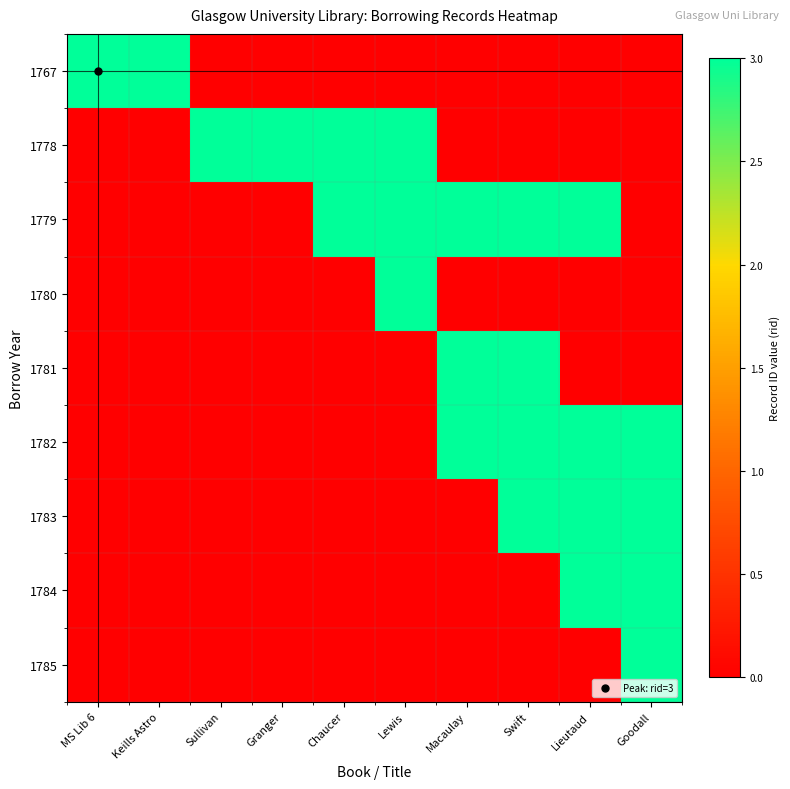

Reading left to right, transcribe all the data shown in this chart.

1767: MS Lib 6=3	Keills Astro=3	Sullivan=0	Granger=0	Chaucer=0	Lewis=0	Macaulay=0	Swift=0	Lieutaud=0	Goodall=0
1778: MS Lib 6=0	Keills Astro=0	Sullivan=3	Granger=3	Chaucer=3	Lewis=3	Macaulay=0	Swift=0	Lieutaud=0	Goodall=0
1779: MS Lib 6=0	Keills Astro=0	Sullivan=0	Granger=0	Chaucer=3	Lewis=3	Macaulay=3	Swift=3	Lieutaud=3	Goodall=0
1780: MS Lib 6=0	Keills Astro=0	Sullivan=0	Granger=0	Chaucer=0	Lewis=3	Macaulay=0	Swift=0	Lieutaud=0	Goodall=0
1781: MS Lib 6=0	Keills Astro=0	Sullivan=0	Granger=0	Chaucer=0	Lewis=0	Macaulay=3	Swift=3	Lieutaud=0	Goodall=0
1782: MS Lib 6=0	Keills Astro=0	Sullivan=0	Granger=0	Chaucer=0	Lewis=0	Macaulay=3	Swift=3	Lieutaud=3	Goodall=3
1783: MS Lib 6=0	Keills Astro=0	Sullivan=0	Granger=0	Chaucer=0	Lewis=0	Macaulay=0	Swift=3	Lieutaud=3	Goodall=3
1784: MS Lib 6=0	Keills Astro=0	Sullivan=0	Granger=0	Chaucer=0	Lewis=0	Macaulay=0	Swift=0	Lieutaud=3	Goodall=3
1785: MS Lib 6=0	Keills Astro=0	Sullivan=0	Granger=0	Chaucer=0	Lewis=0	Macaulay=0	Swift=0	Lieutaud=0	Goodall=3